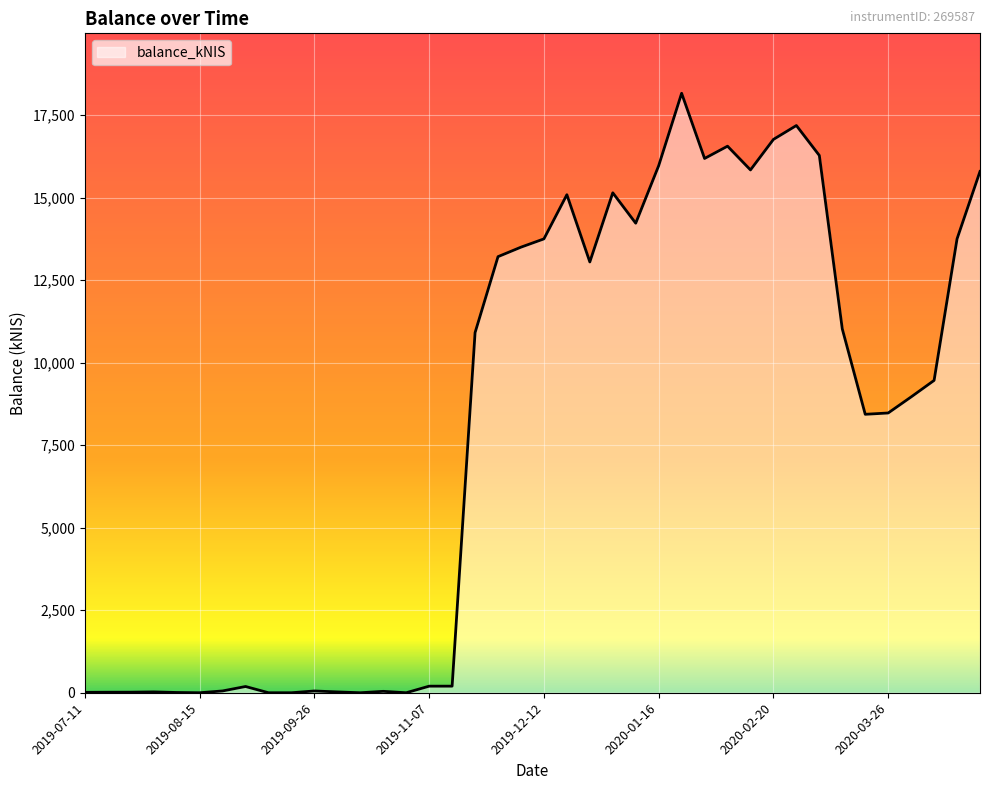

Does the chart display data point markers on the line(s)?

No